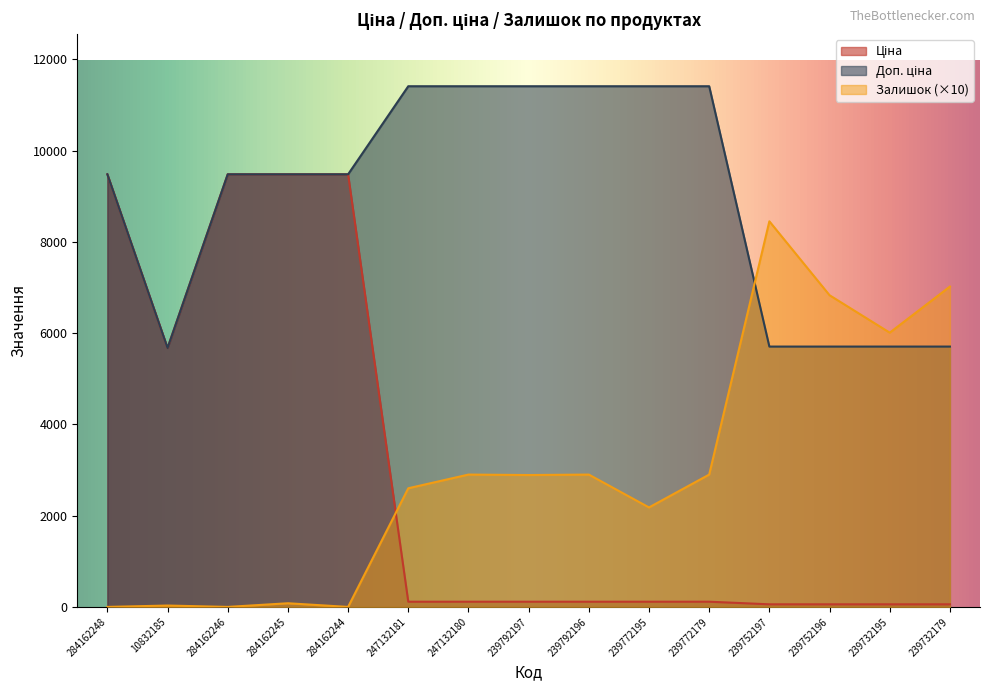

Does the chart display data point markers on the line(s)?

No